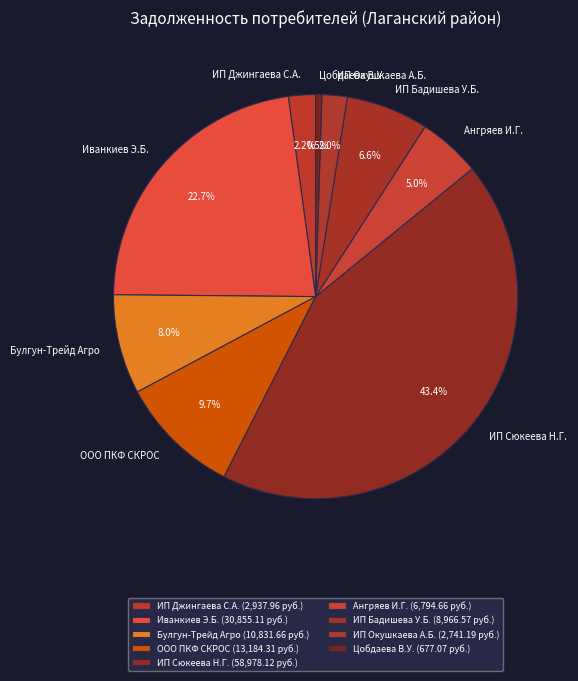

Between ИП Сюкеева Н.Г. and ИП Джингаева С.А., which is larger?

ИП Сюкеева Н.Г.